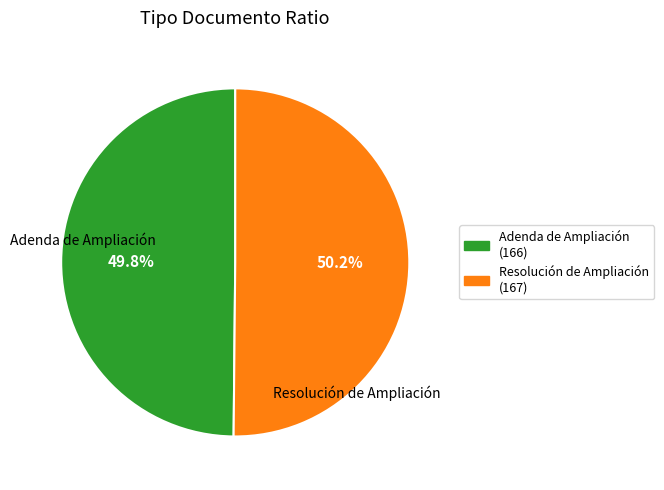

Approximately how many times larger is the value at Adenda de Ampliación compared to Resolución de Ampliación?

1.0